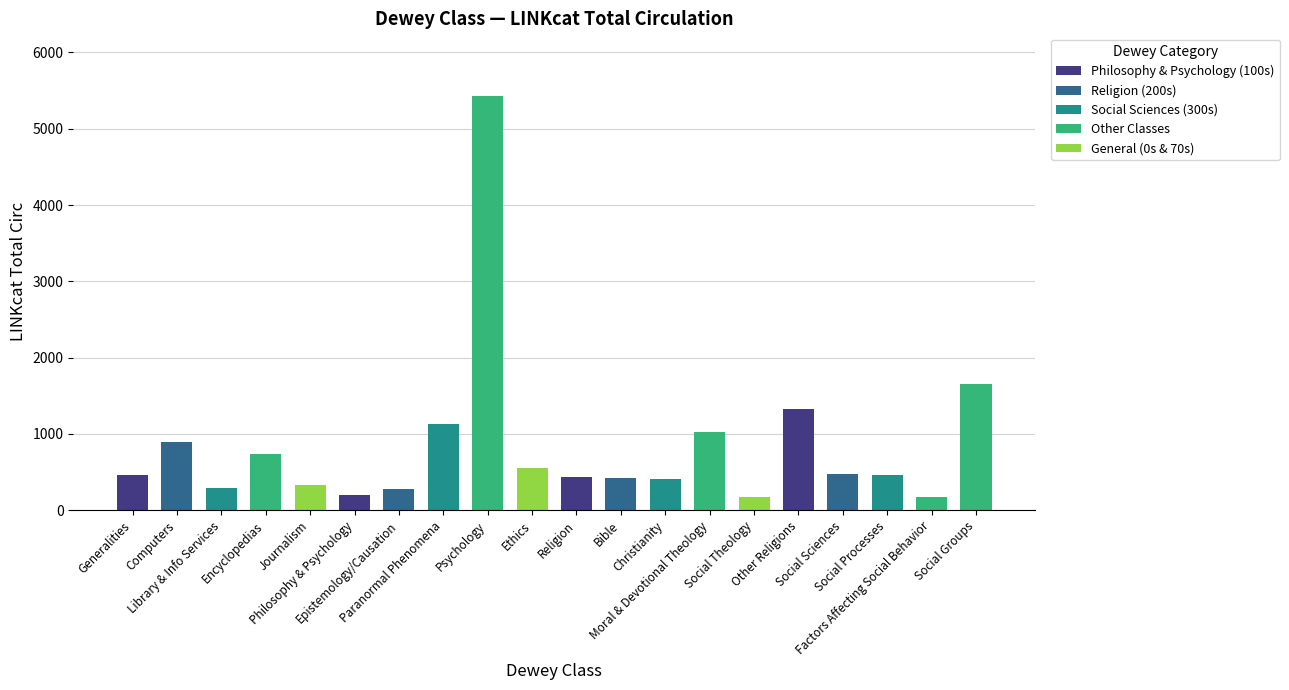

Are the bars horizontal?

No